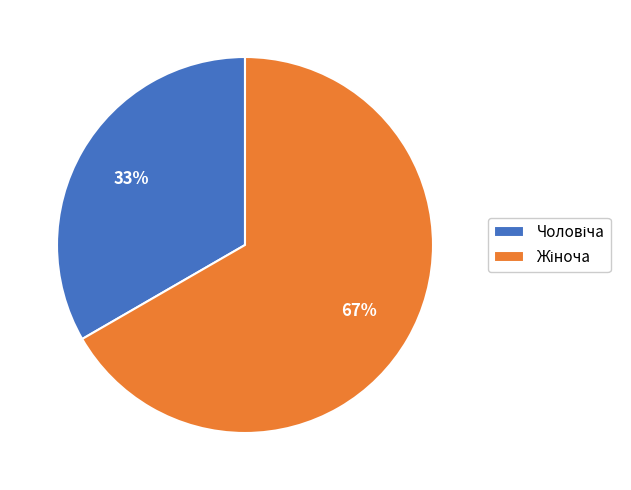

To the nearest percent, what is the average slice percentage?

50%